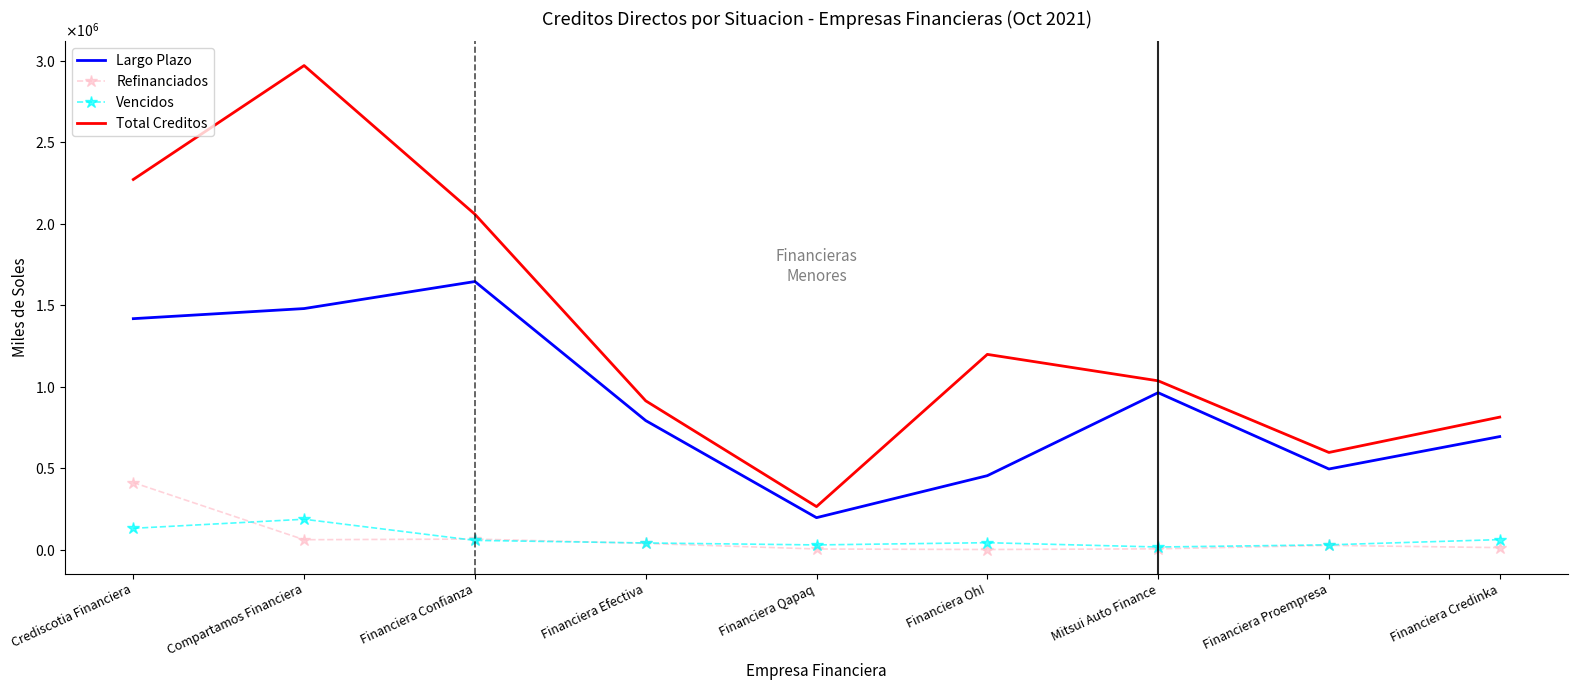

What is the label of the 6th point from the right?

Financiera Efectiva